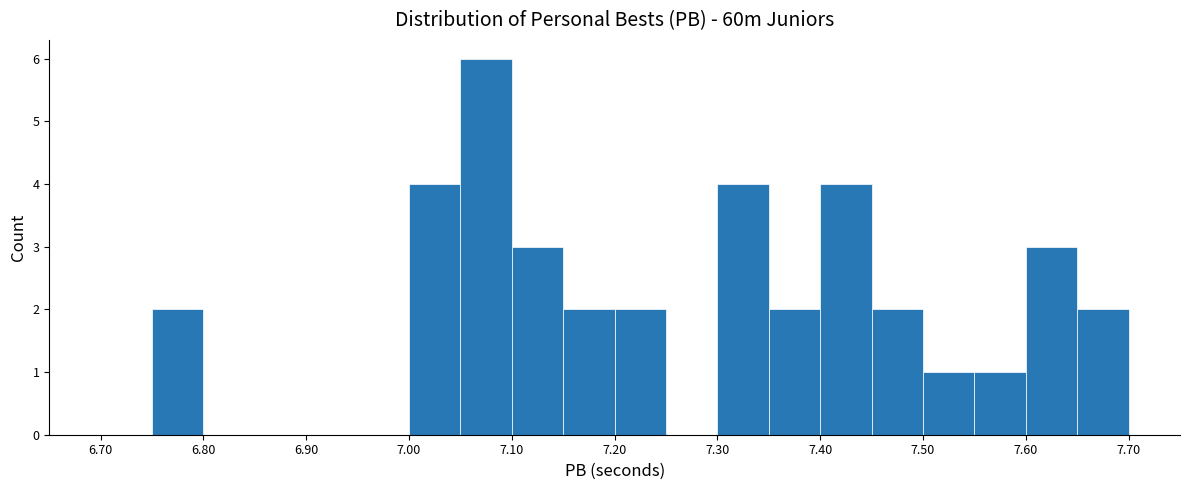

What is the height of the bar covering 7.20 to 7.25 on the x-axis? The values are not printed on the chart, so give them approximately, as read against the axis.

2